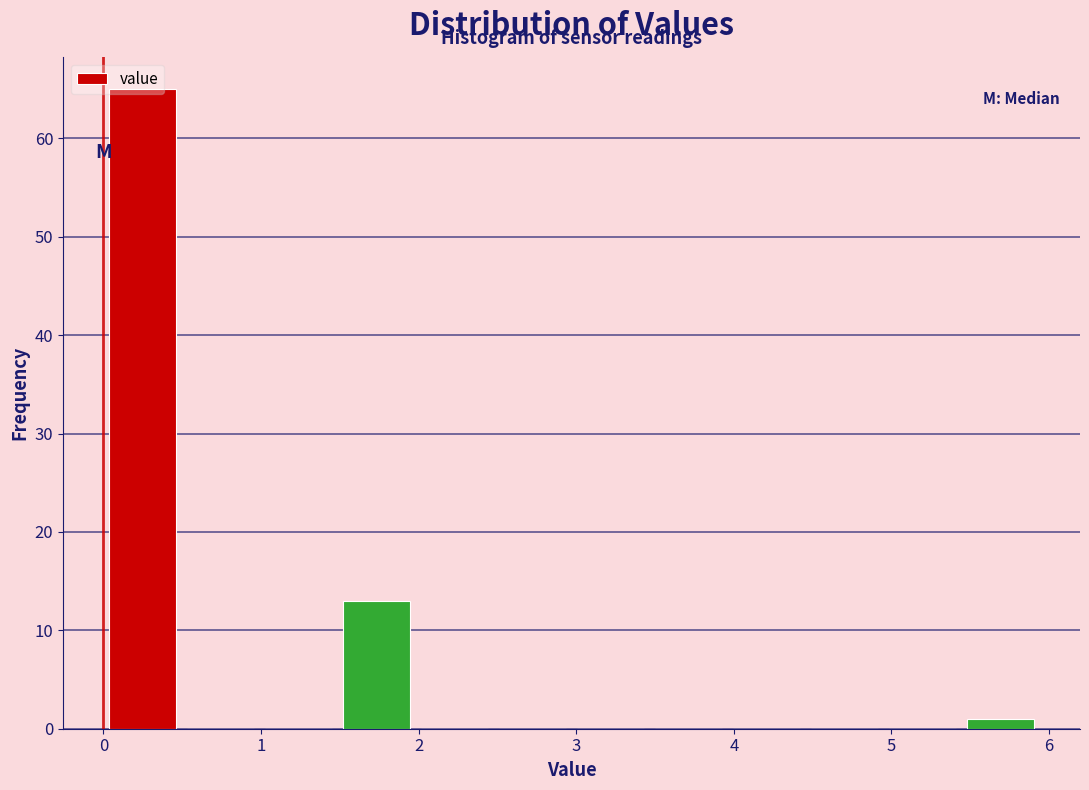

Reading left to right, transcribe this chart: for each bar, give the range it covers on the x-axis and its height. Neither the bar edges nor the heights are printed on the chart, so give them approximately, as read against the axes.

0.0 to 0.5: 65
0.5 to 1.0: 0
1.0 to 1.5: 0
1.5 to 2.0: 13
2.0 to 2.5: 0
2.5 to 3.0: 0
3.0 to 3.5: 0
3.5 to 4.0: 0
4.0 to 4.5: 0
4.5 to 5.0: 0
5.0 to 5.4: 0
5.4 to 5.9: 1